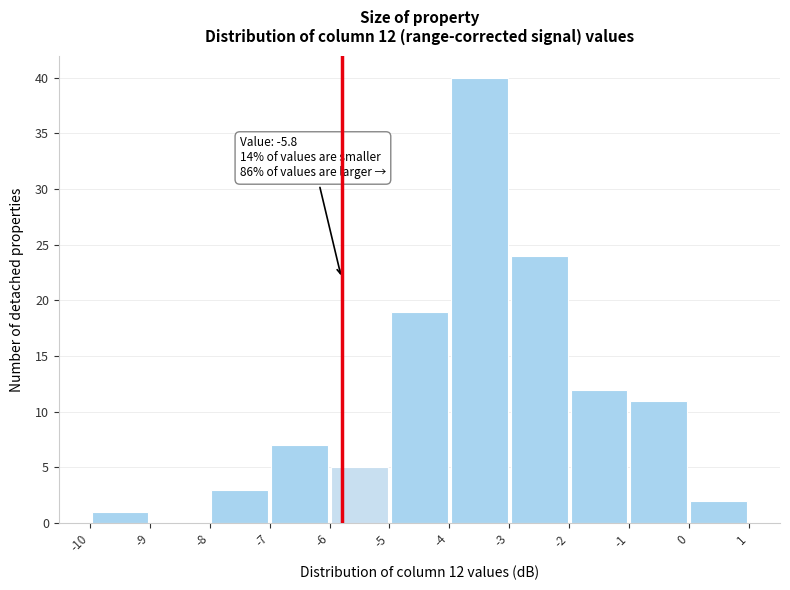

Over which range of the x-axis is the bar tallest?

-4 to -3